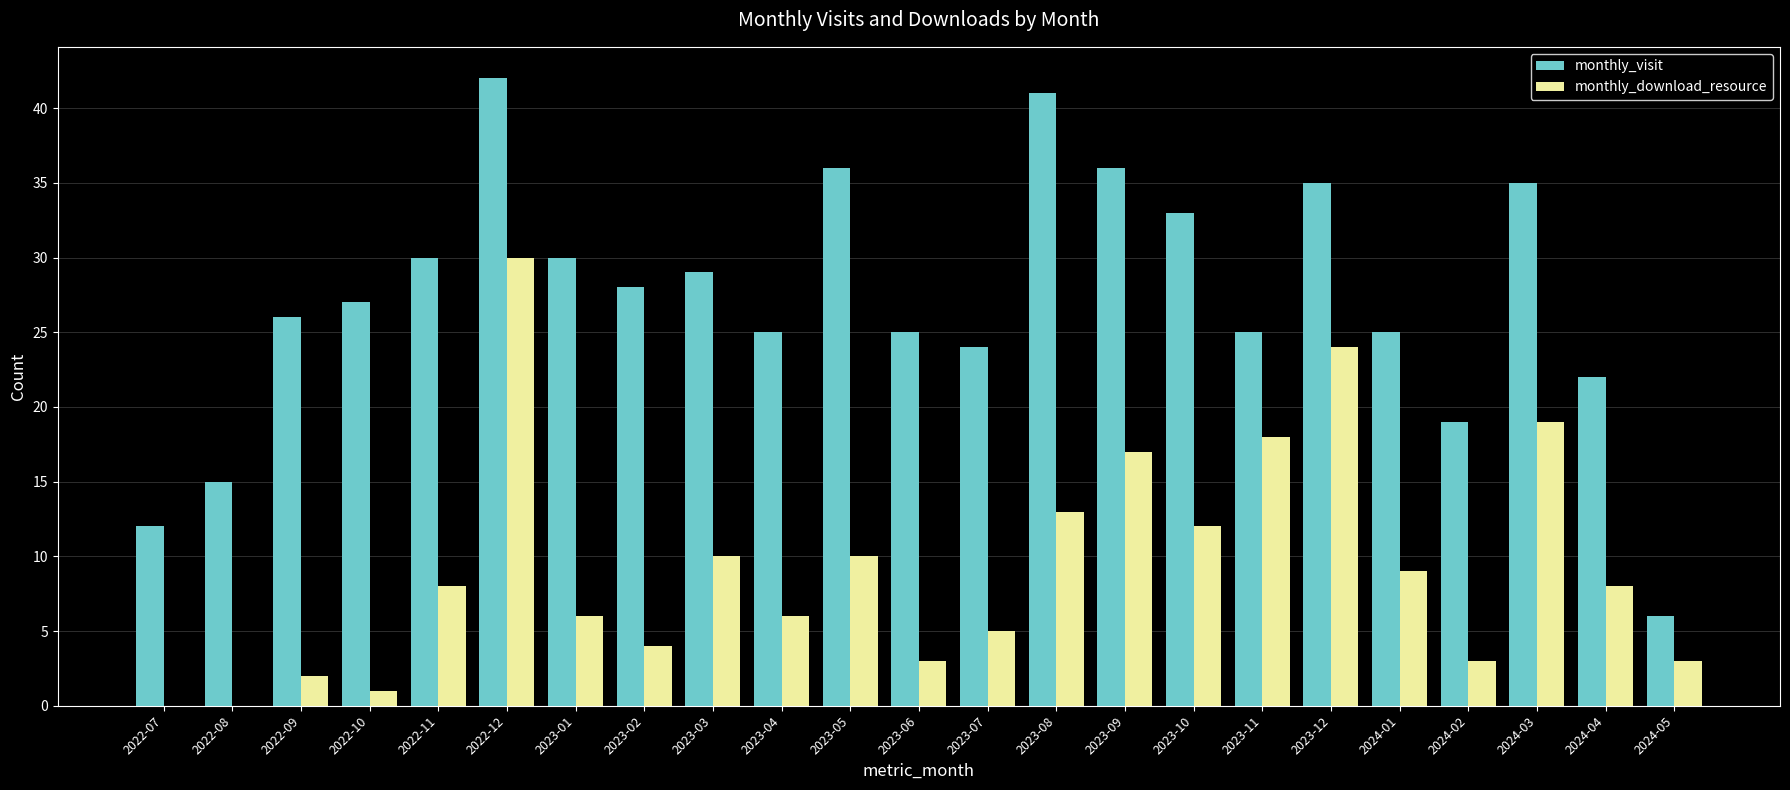

Are the bars horizontal?

No